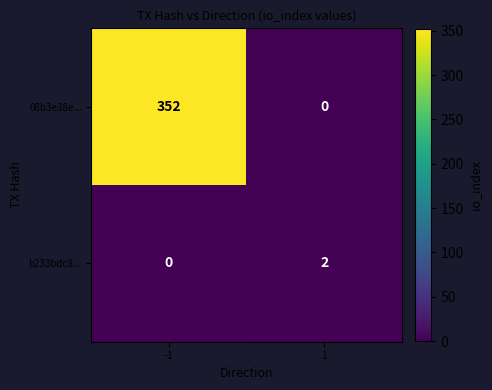

What is the difference between the maximum and minimum values in the 08b3e38e... series?

352